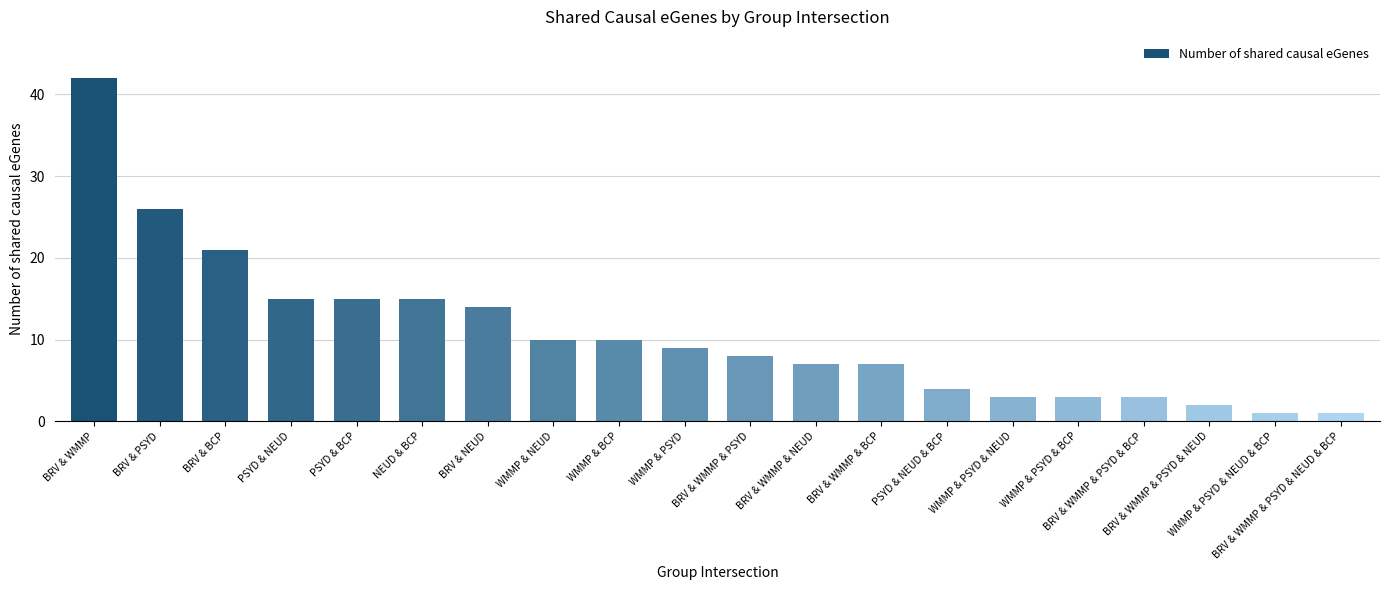

What is the average value?

11